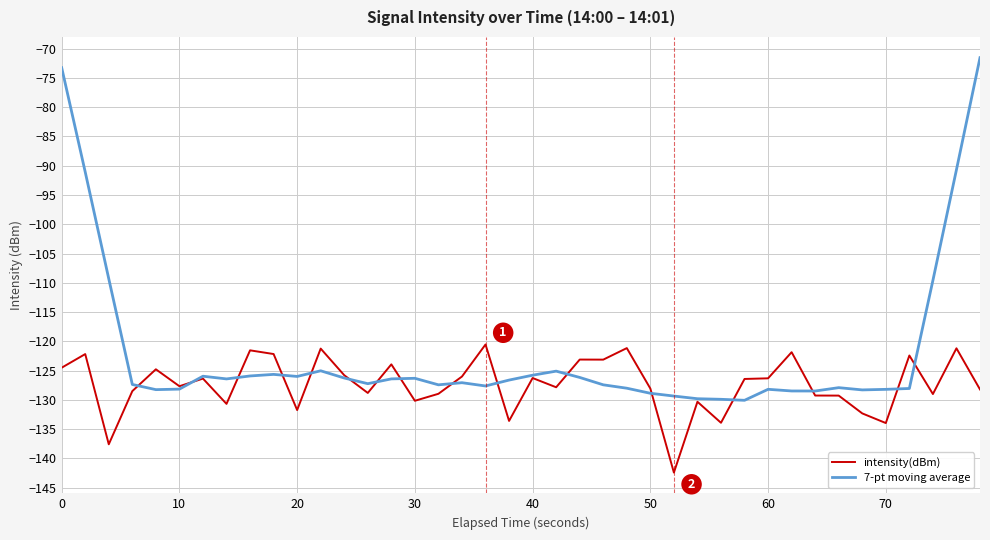

Which series has the largest total across all categories?

7-pt moving average